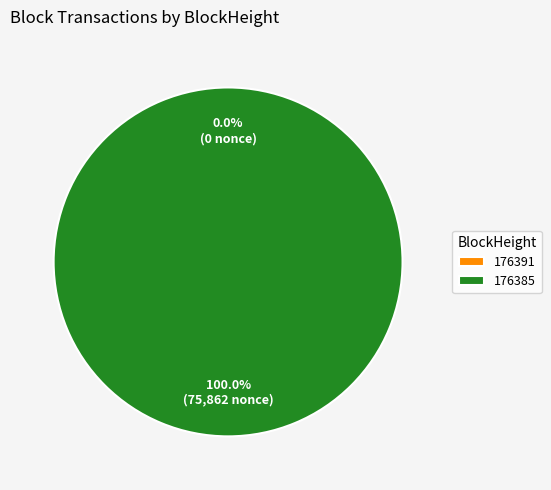

Which slice represents more than half of the pie?

176385